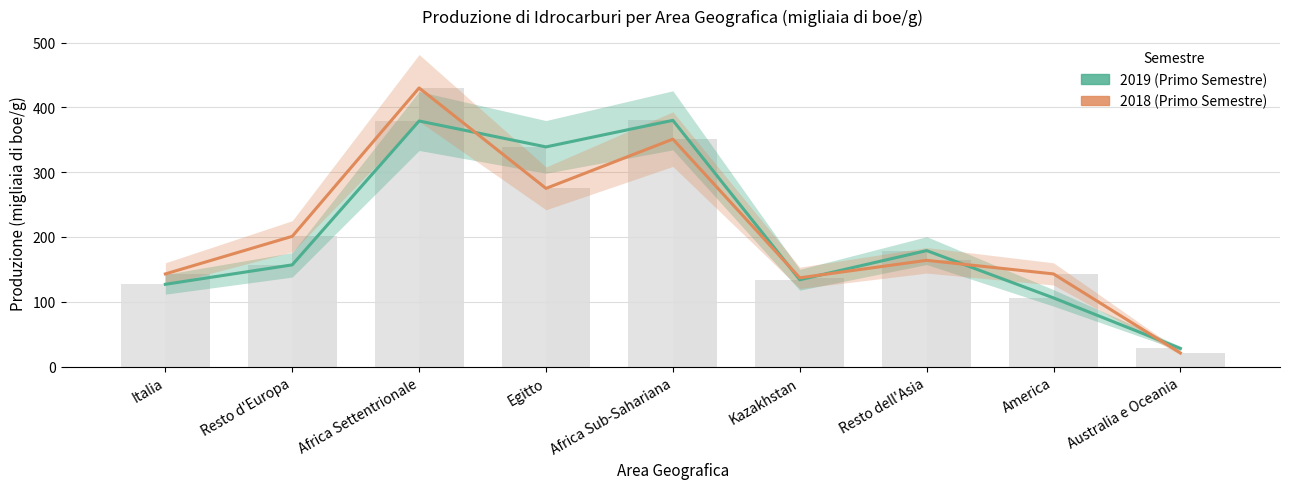

What are all the series names shown in the legend?

2019 (Primo Semestre), 2018 (Primo Semestre)